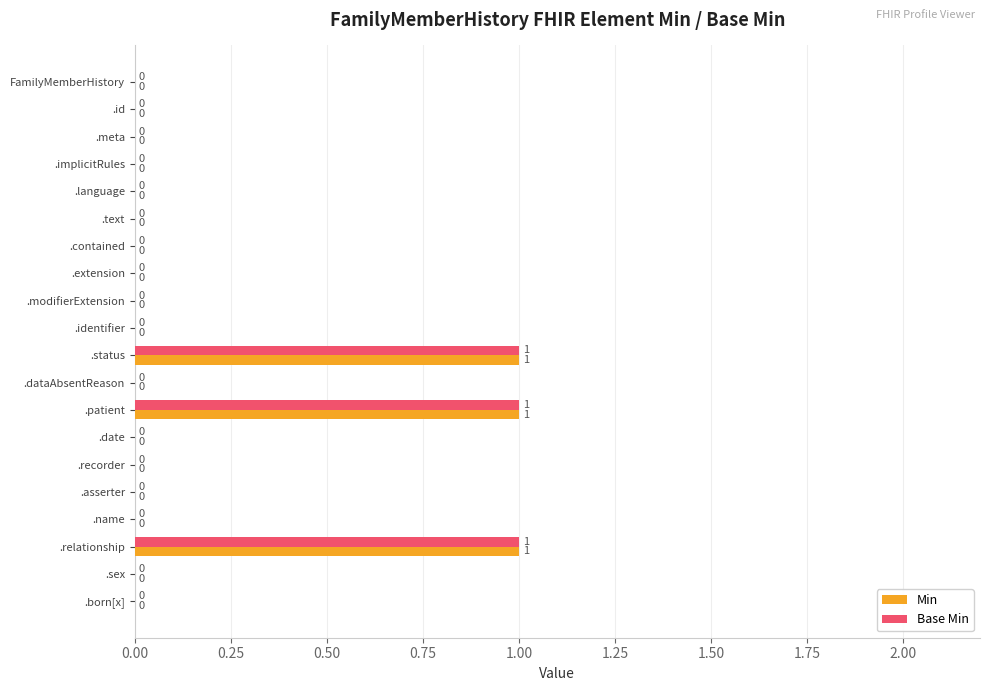

The Base Min series shows 1 at .contained. True or false?

False